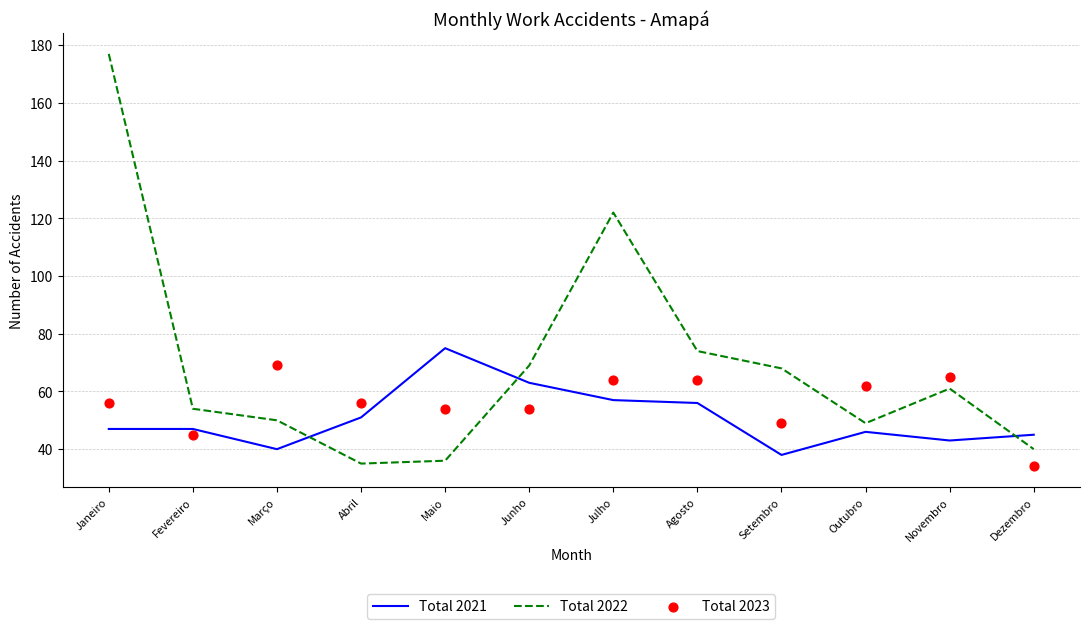

At which category is the sum across all series the highest?

Janeiro